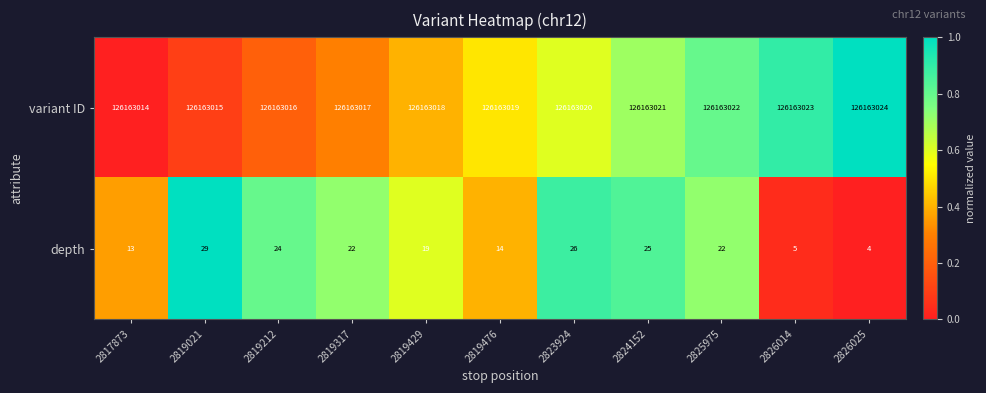

What is the difference between the second highest and minimum values in the variant ID series?

9